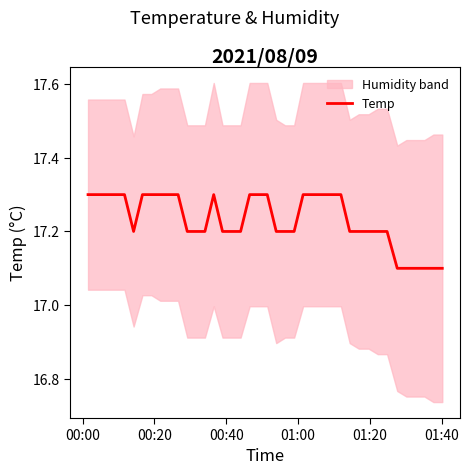

What is the difference between the second highest and second lowest values?

0.2